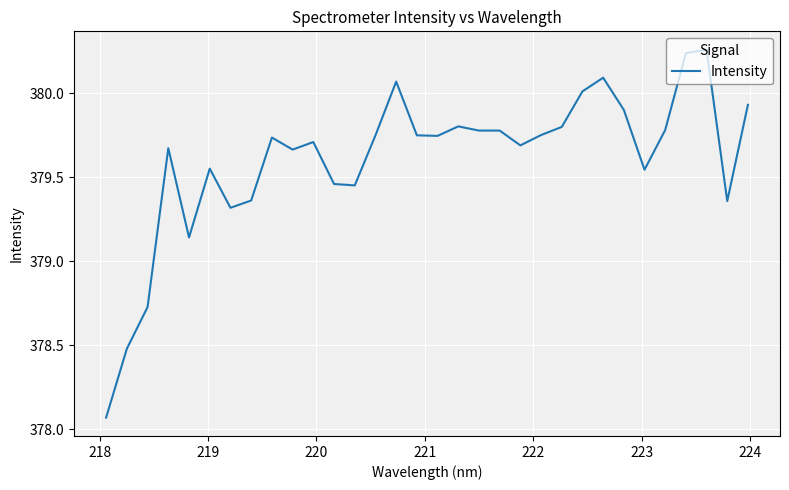

What is the difference between the maximum and minimum values?

2.2